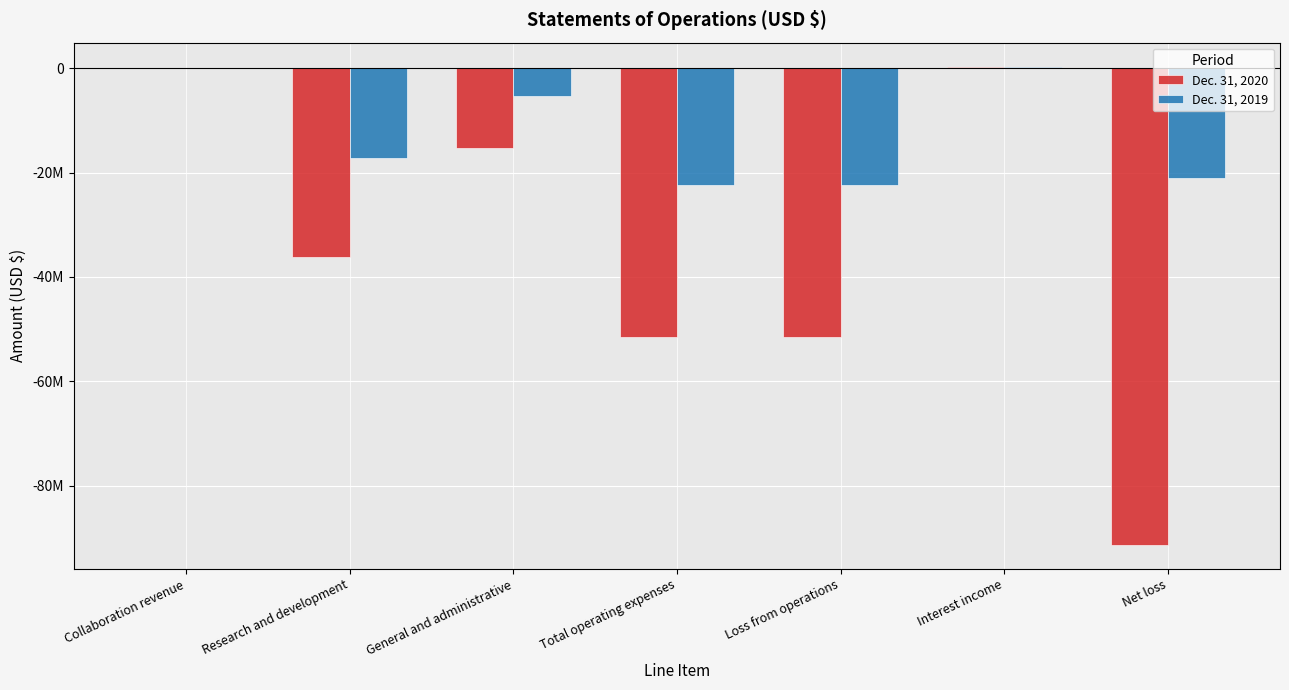

What are all the series names shown in the legend?

Dec. 31, 2020, Dec. 31, 2019